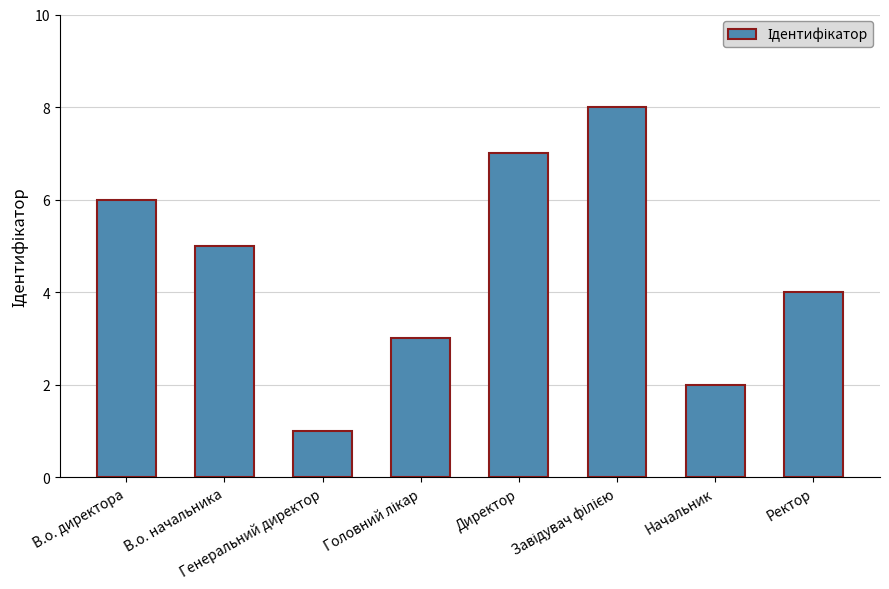

Reading right to left, extract all data points from this chart.

4	2	8	7	3	1	5	6